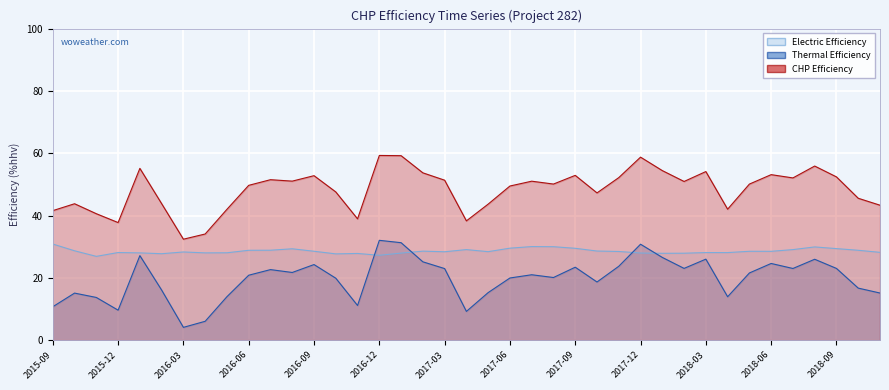

Reading left to right, what are all the values shown in this chart?

Electric Efficiency: 30.9	28.7	26.9	28.1	28.0	27.7	28.3	28.0	28.0	28.8	28.9	29.3	28.5	27.7	27.8	27.2	27.9	28.6	28.4	29.1	28.4	29.5	30.0	30.0	29.5	28.6	28.5	28.0	27.9	27.9	28.1	28.1	28.5	28.5	29.1	29.9	29.4	28.8	28.2
Thermal Efficiency: 10.7	15.1	13.7	9.6	27.1	16.1	4.1	6.0	13.9	20.8	22.6	21.7	24.3	19.9	11.1	32.0	31.3	25.1	23.0	9.2	15.3	19.9	21.0	20.1	23.4	18.7	23.7	30.8	26.6	23.0	26.0	13.9	21.6	24.6	23.0	26.0	23.0	16.7	15.1
CHP Efficiency: 41.6	43.8	40.6	37.7	55.1	43.8	32.4	34.1	42.0	49.7	51.5	51.0	52.8	47.6	38.9	59.3	59.2	53.7	51.3	38.3	43.7	49.5	51.0	50.1	52.9	47.3	52.2	58.7	54.4	50.9	54.1	42.0	50.1	53.1	52.1	55.9	52.4	45.5	43.3